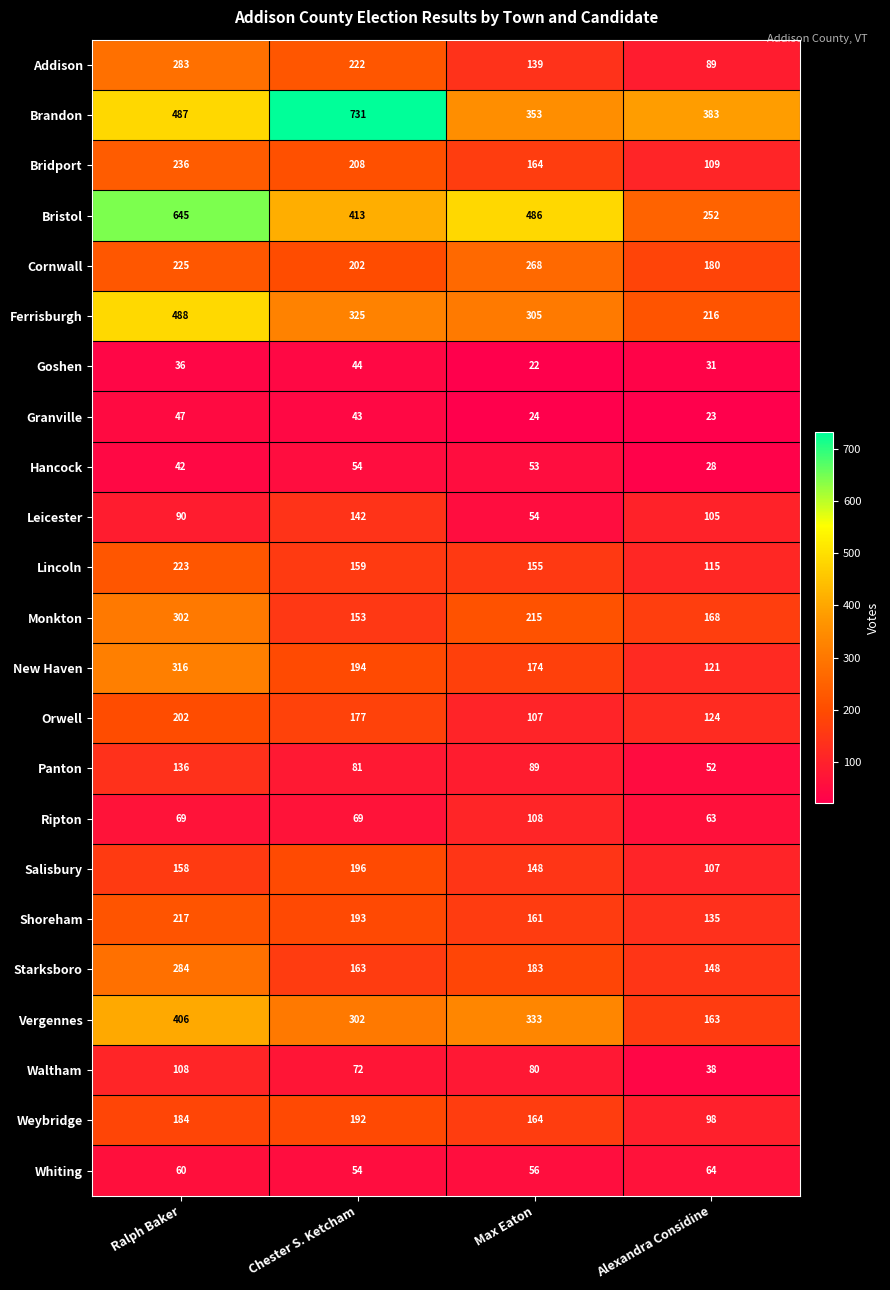

Between Max Eaton and Alexandra Considine, which series saw the biggest shift?

Bristol